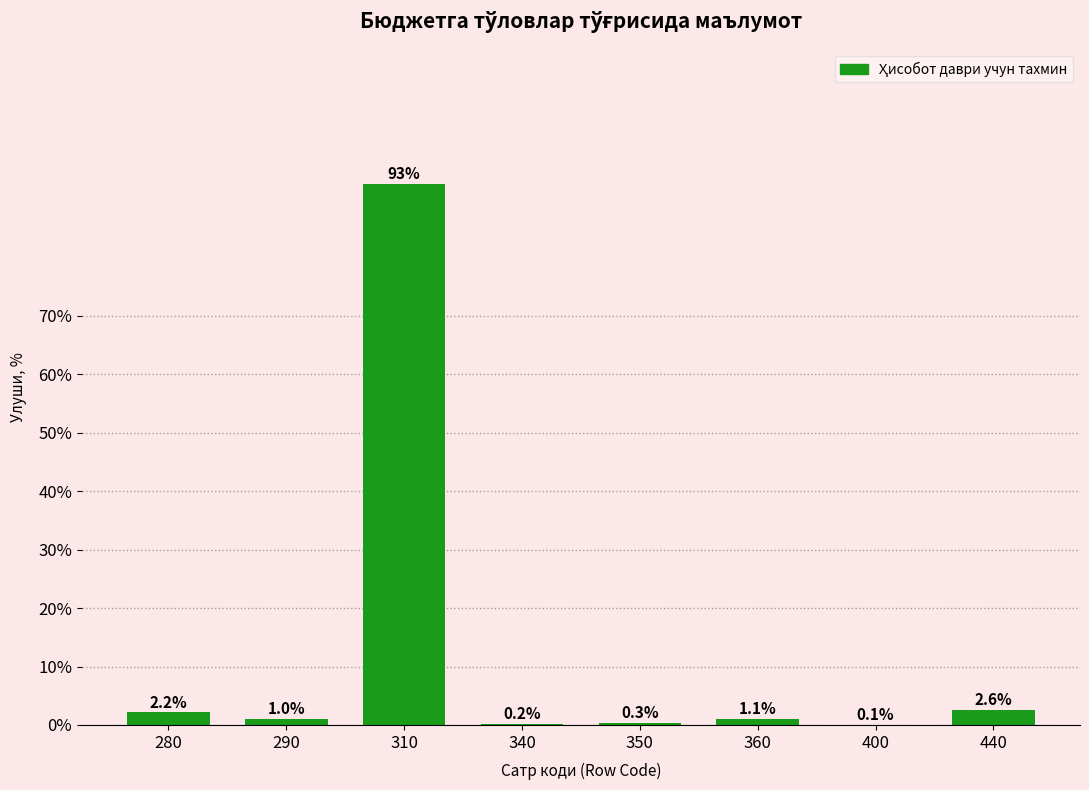

Reading left to right, extract all data points from this chart.

280=2.2	290=1.0	310=92.5	340=0.2	350=0.3	360=1.1	400=0.1	440=2.6